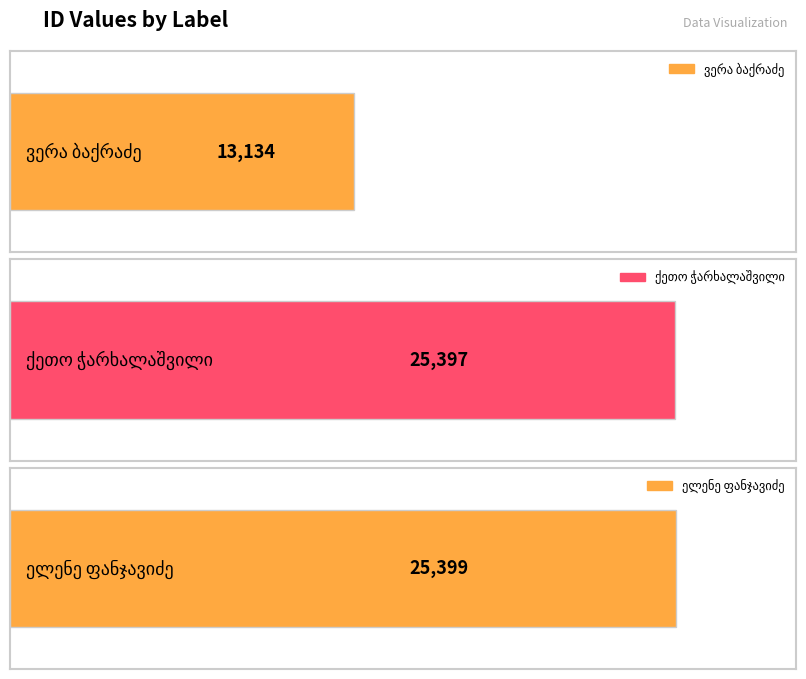

Reading right to left, transcribe all the data shown in this chart.

25399	25397	13134